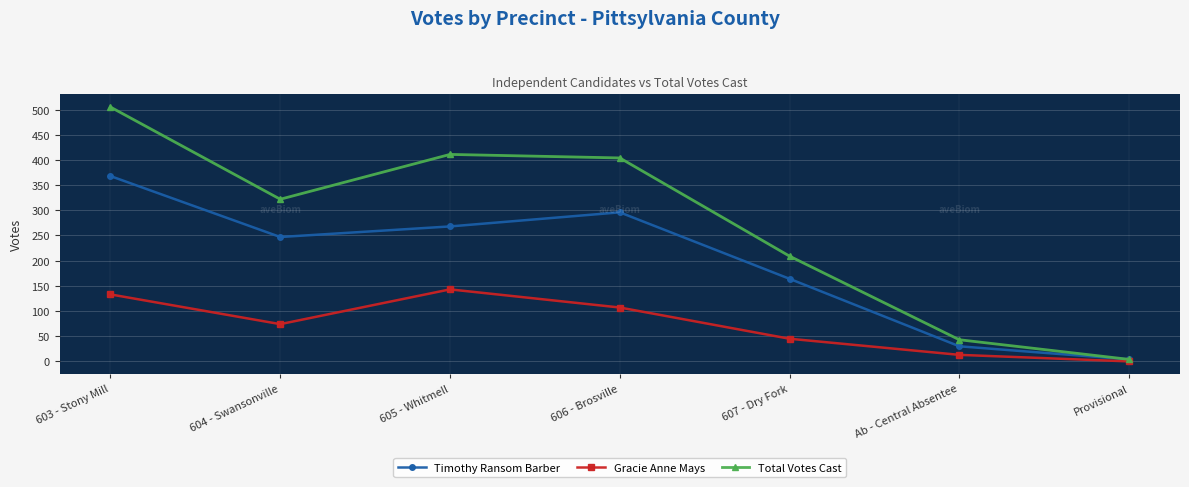

What is the value of the Gracie Anne Mays point at the 3rd from the left?

143